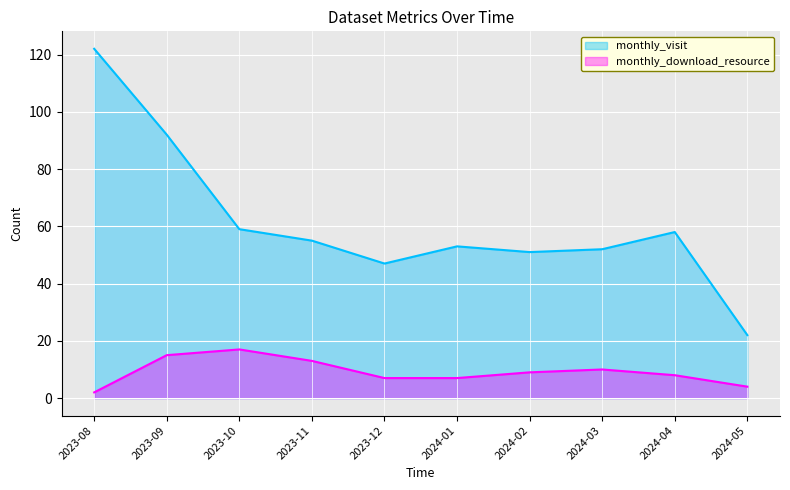

What is the total value across all series at 2023-11?

68